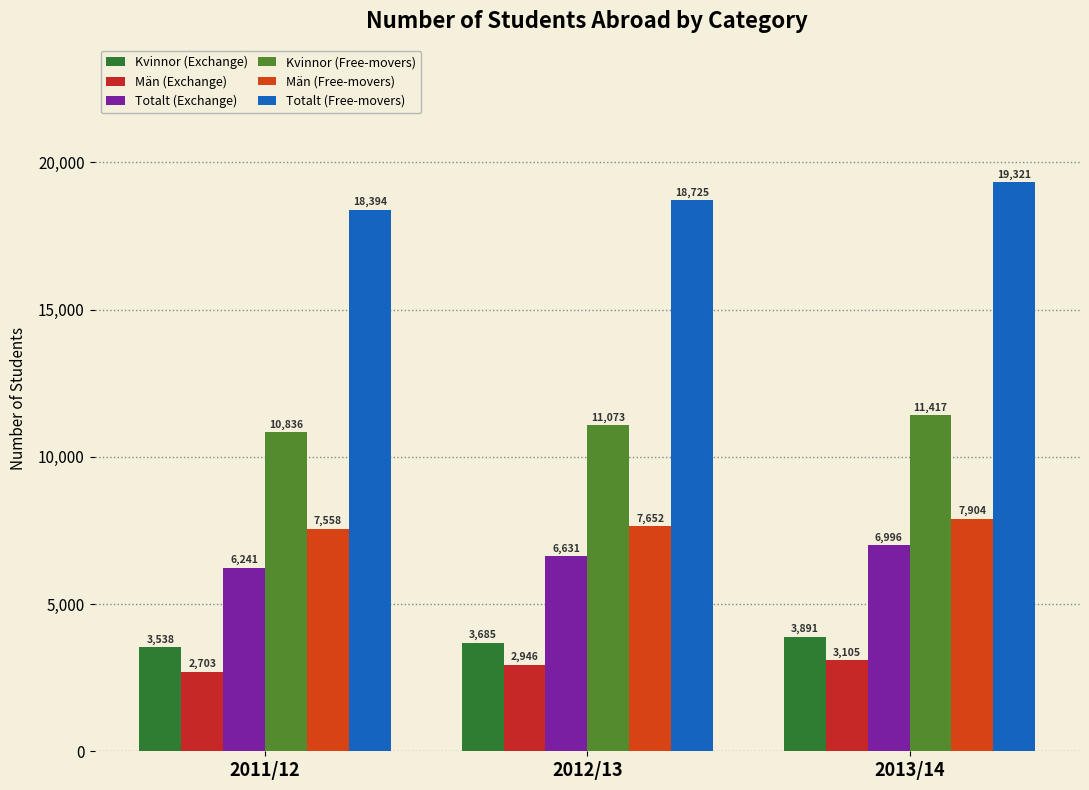

Which series has the largest total across all categories?

Totalt (Free-movers)